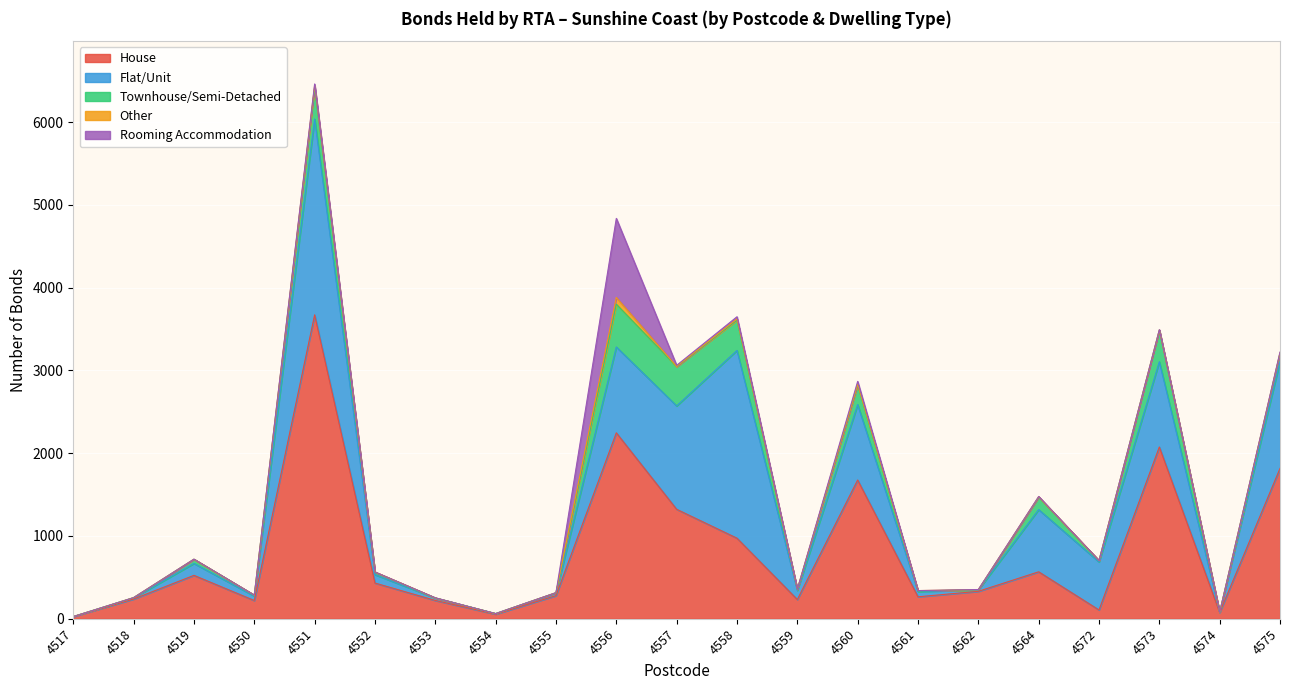

Rank the series by their maximum value, from lowest to highest.

Other, Townhouse/Semi-Detached, Rooming Accommodation, Flat/Unit, House